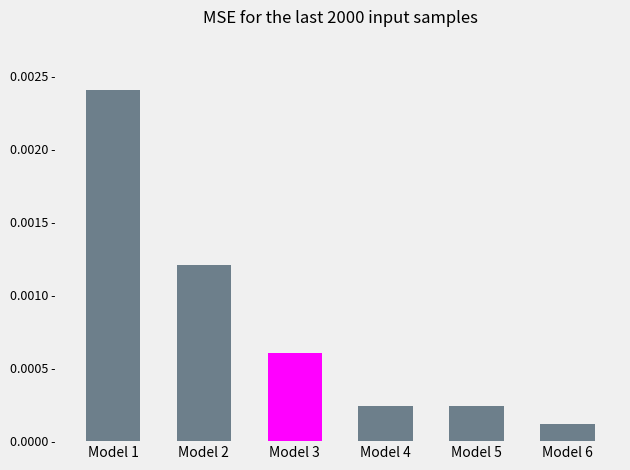

Are the bars horizontal?

No